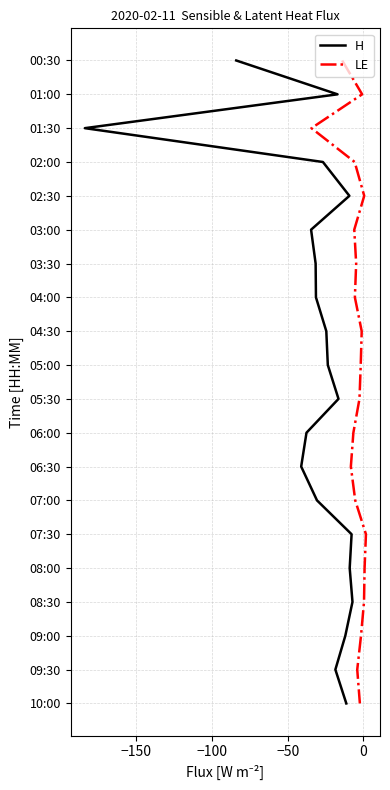

Does the chart display data point markers on the line(s)?

No